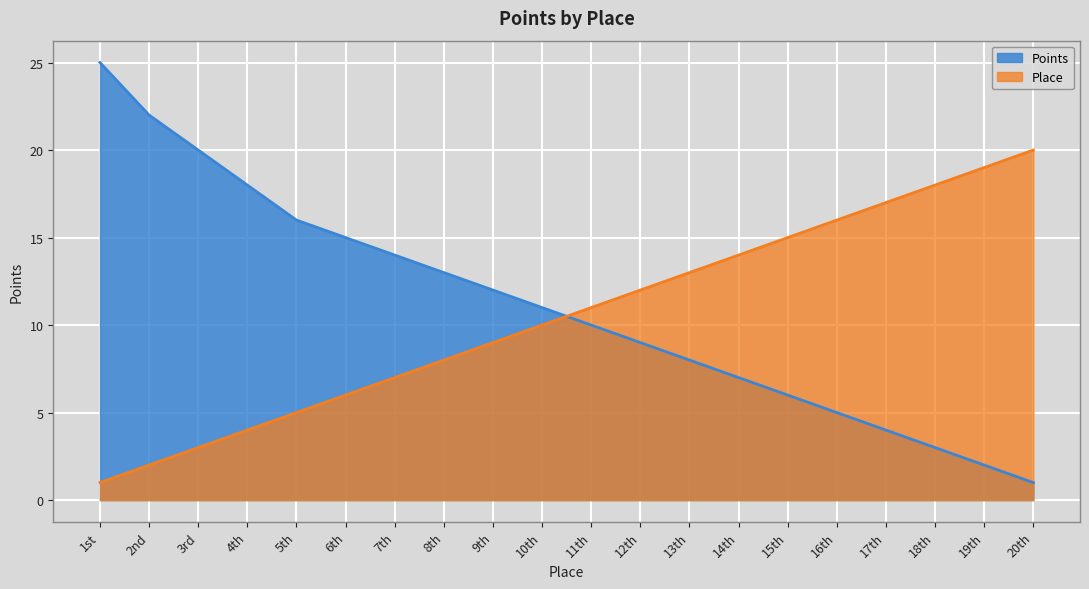

Reading left to right, transcribe all the data shown in this chart.

Points: 25	22	20	18	16	15	14	13	12	11	10	9	8	7	6	5	4	3	2	1
Place: 1	2	3	4	5	6	7	8	9	10	11	12	13	14	15	16	17	18	19	20